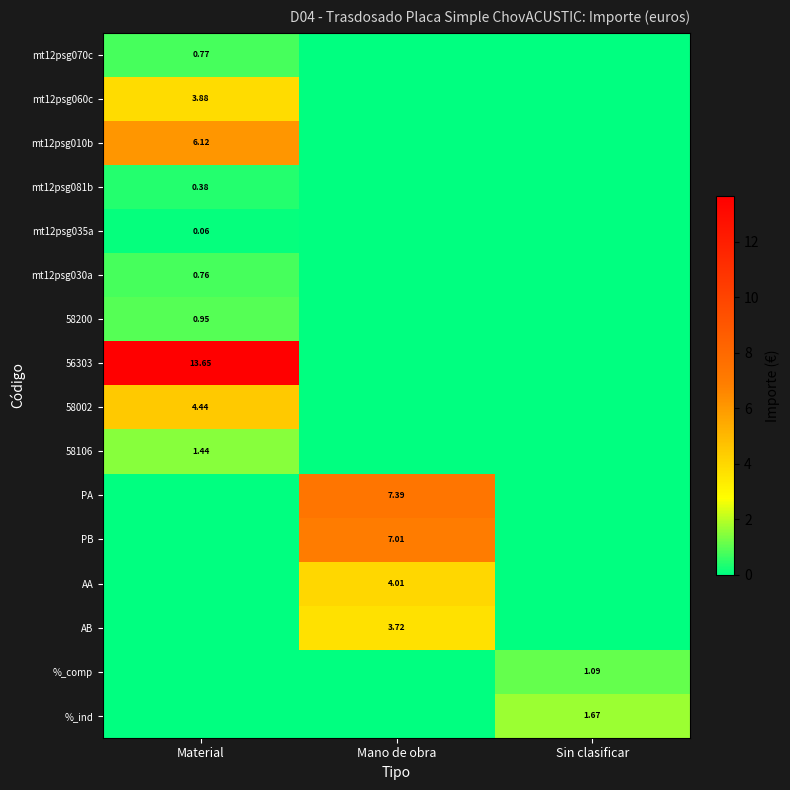

Is the value of mt12psg060c at Material greater than the value of 58106 at Material?

Yes